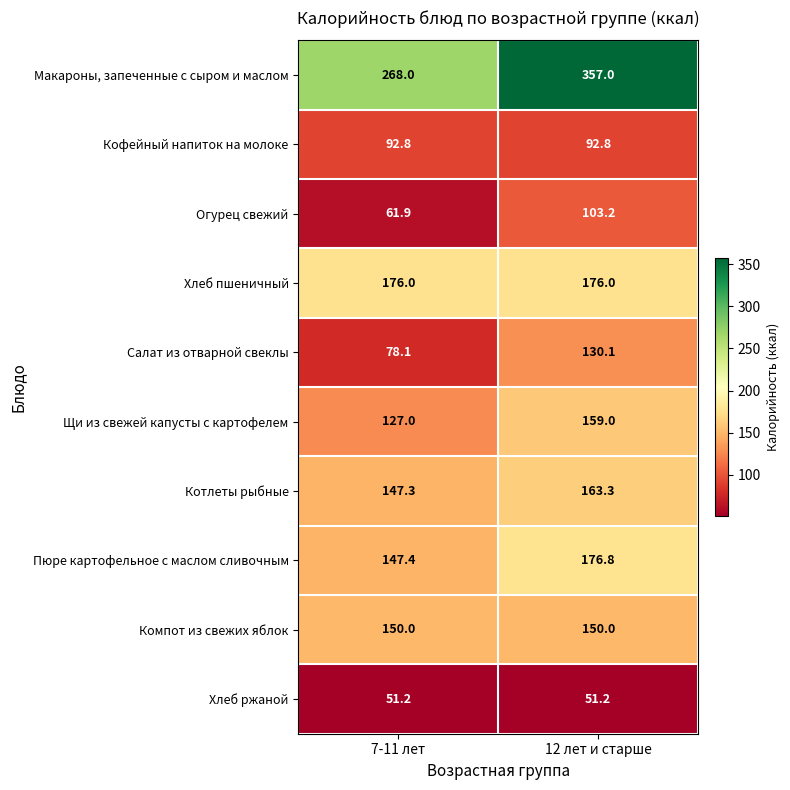

Rank the series by their maximum value, from highest to lowest.

Макароны, запеченные с сыром и маслом, Пюре картофельное с маслом сливочным, Хлеб пшеничный, Котлеты рыбные, Щи из свежей капусты с картофелем, Компот из свежих яблок, Салат из отварной свеклы, Огурец свежий, Кофейный напиток на молоке, Хлеб ржаной